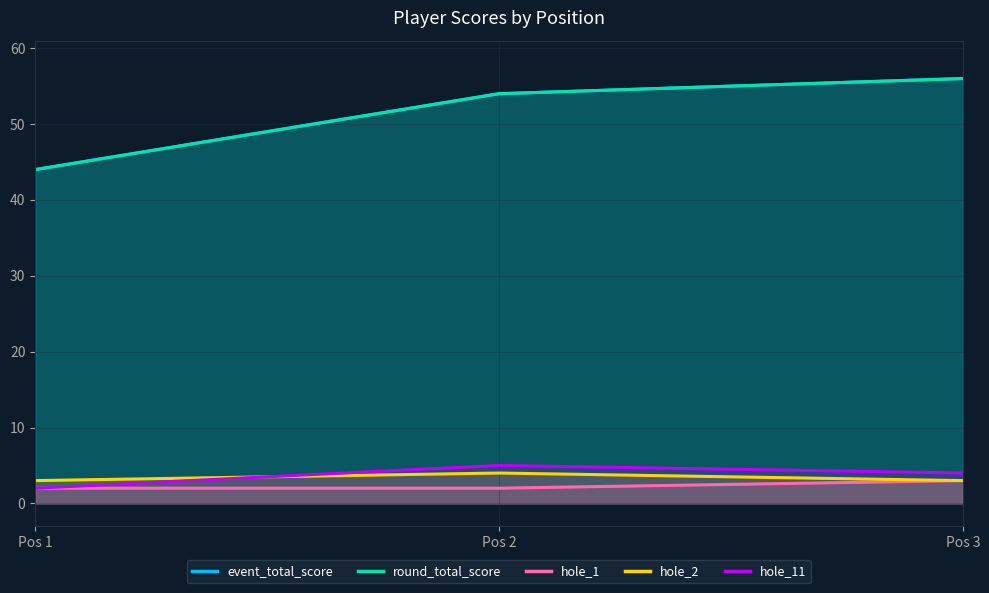

What is the greatest value displayed?

56